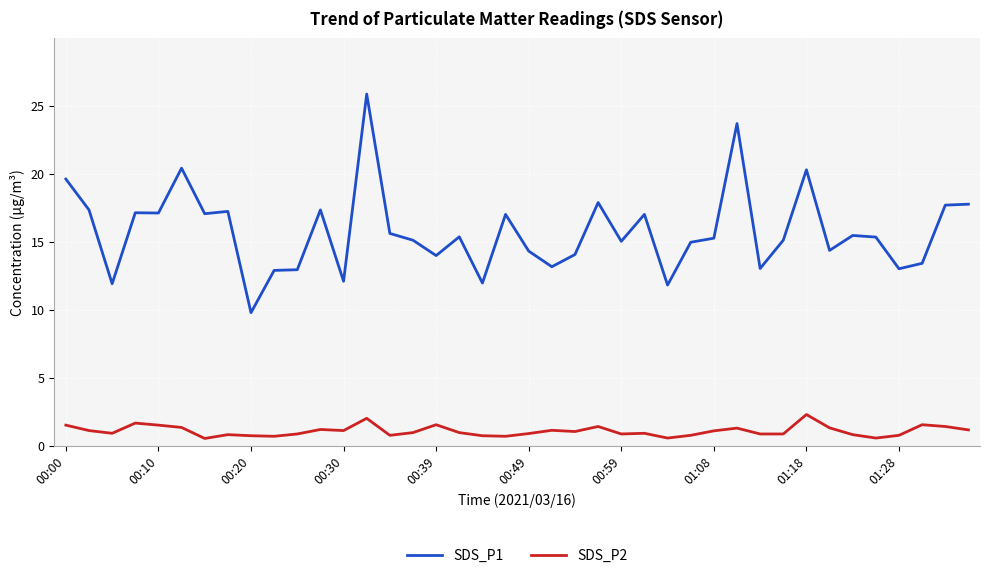

True or false: SDS_P1 has more than 2 points higher than both neighbors.

True